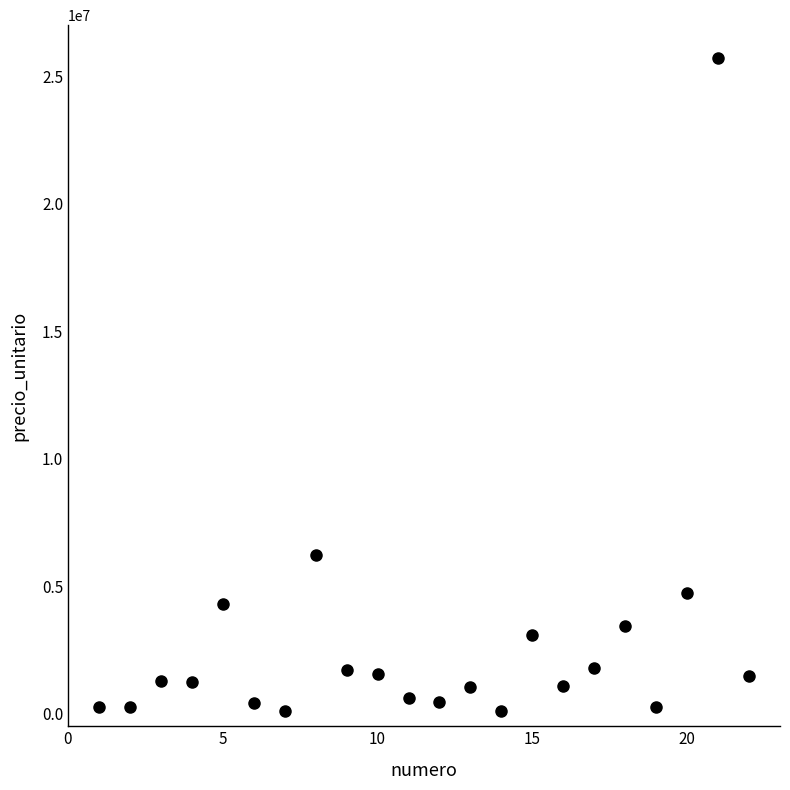

What is the range of X values (max minus min)?

21